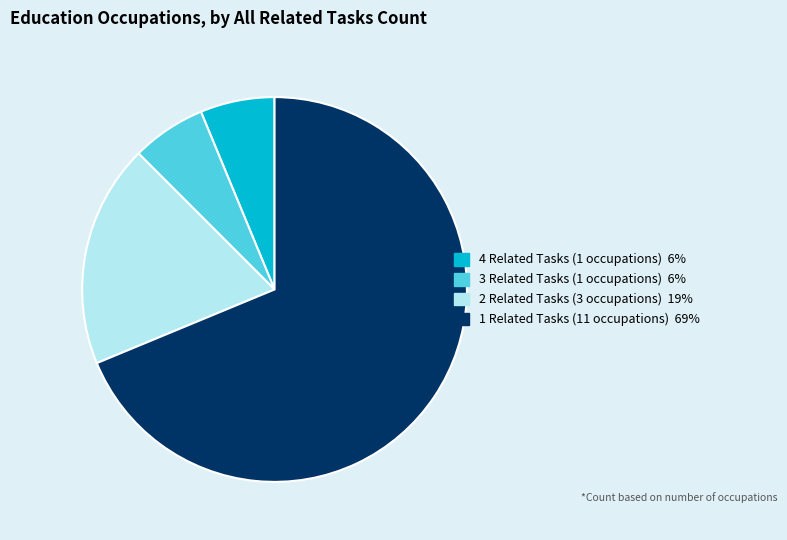

How many slices are in this pie chart?

4